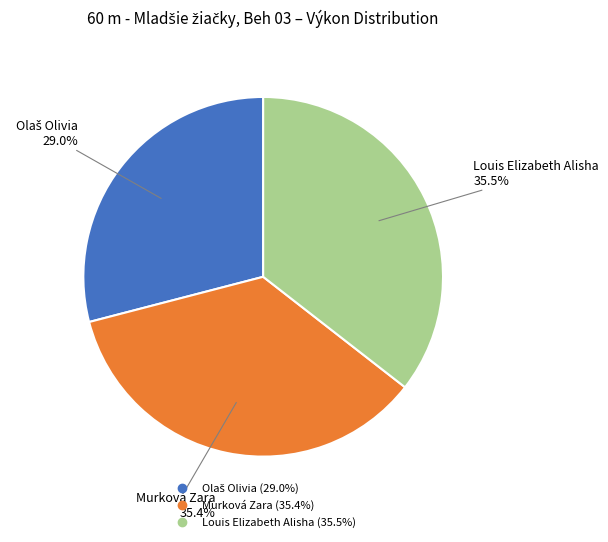

What percentage is NOT represented by Murková Zara?

64.6%